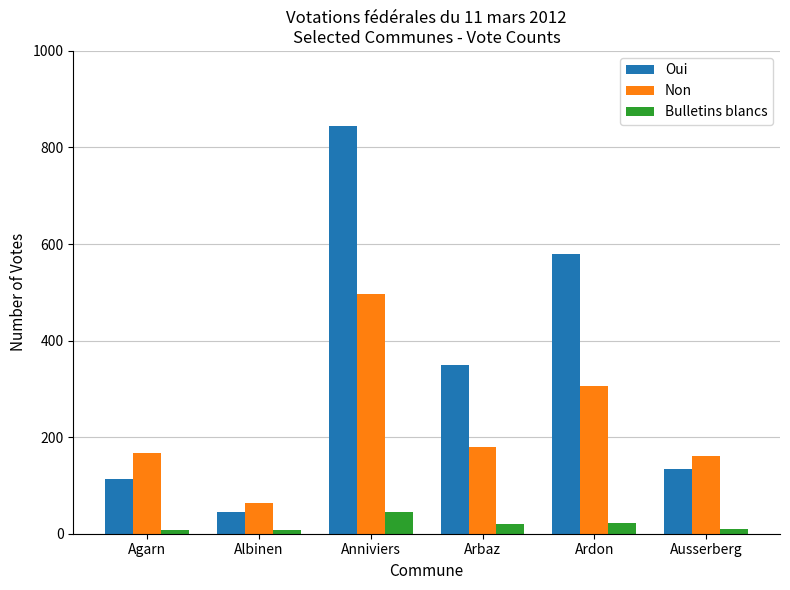

What is the spread (max minus min) of values at Ardon?

556